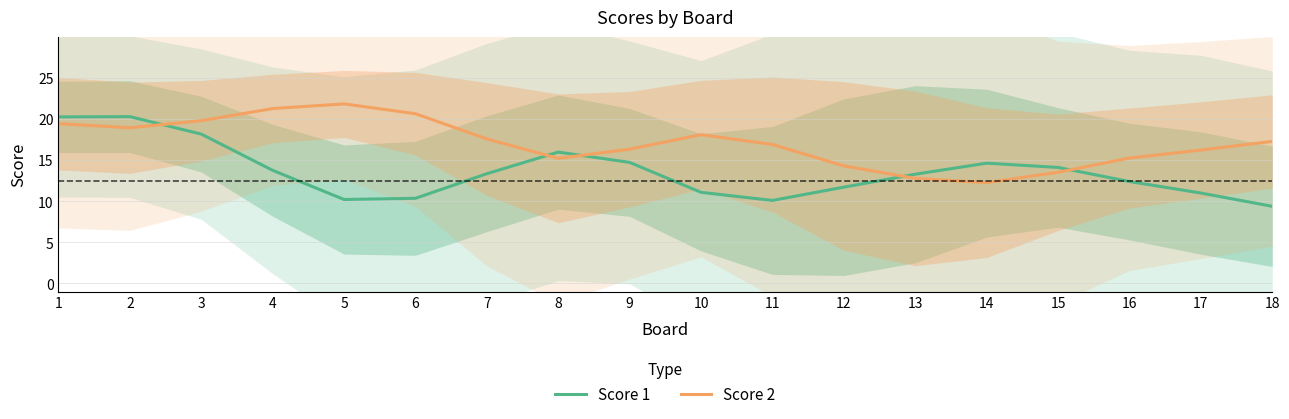

How many values in the Score 1 series are below 13?

8